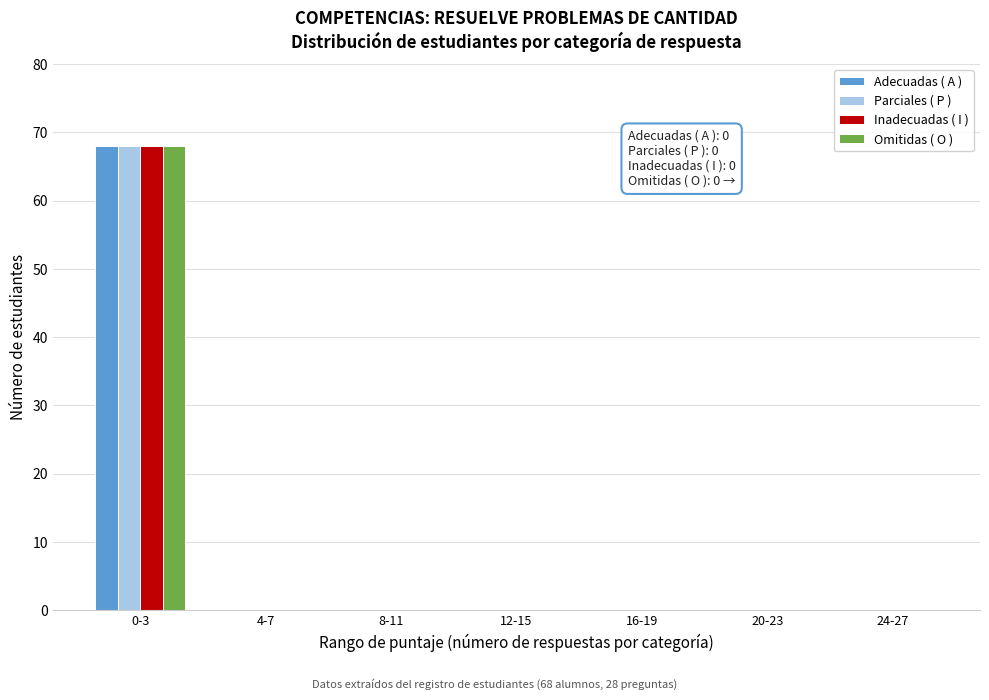

Reading left to right, list all the values displayed in this chart.

Adecuadas ( A ): 0-3=68	4-7=0	8-11=0	12-15=0	16-19=0	20-23=0	24-27=0
Parciales ( P ): 0-3=68	4-7=0	8-11=0	12-15=0	16-19=0	20-23=0	24-27=0
Inadecuadas ( I ): 0-3=68	4-7=0	8-11=0	12-15=0	16-19=0	20-23=0	24-27=0
Omitidas ( O ): 0-3=68	4-7=0	8-11=0	12-15=0	16-19=0	20-23=0	24-27=0